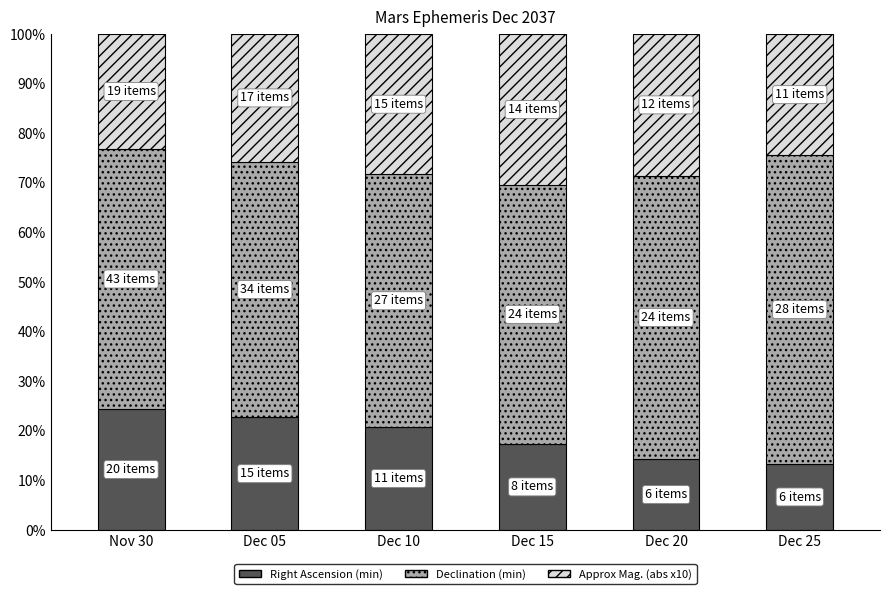

Does the chart contain any negative values?

No